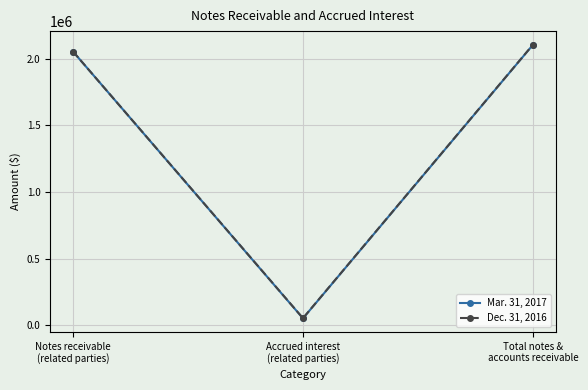

What is the minimum value shown in the chart?

50657